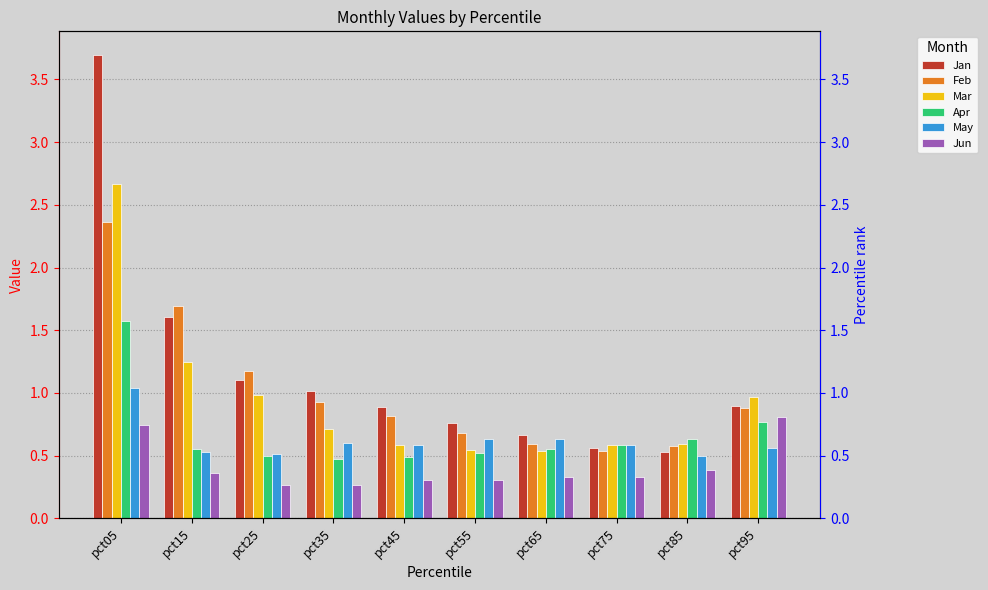

Does the chart contain any negative values?

No